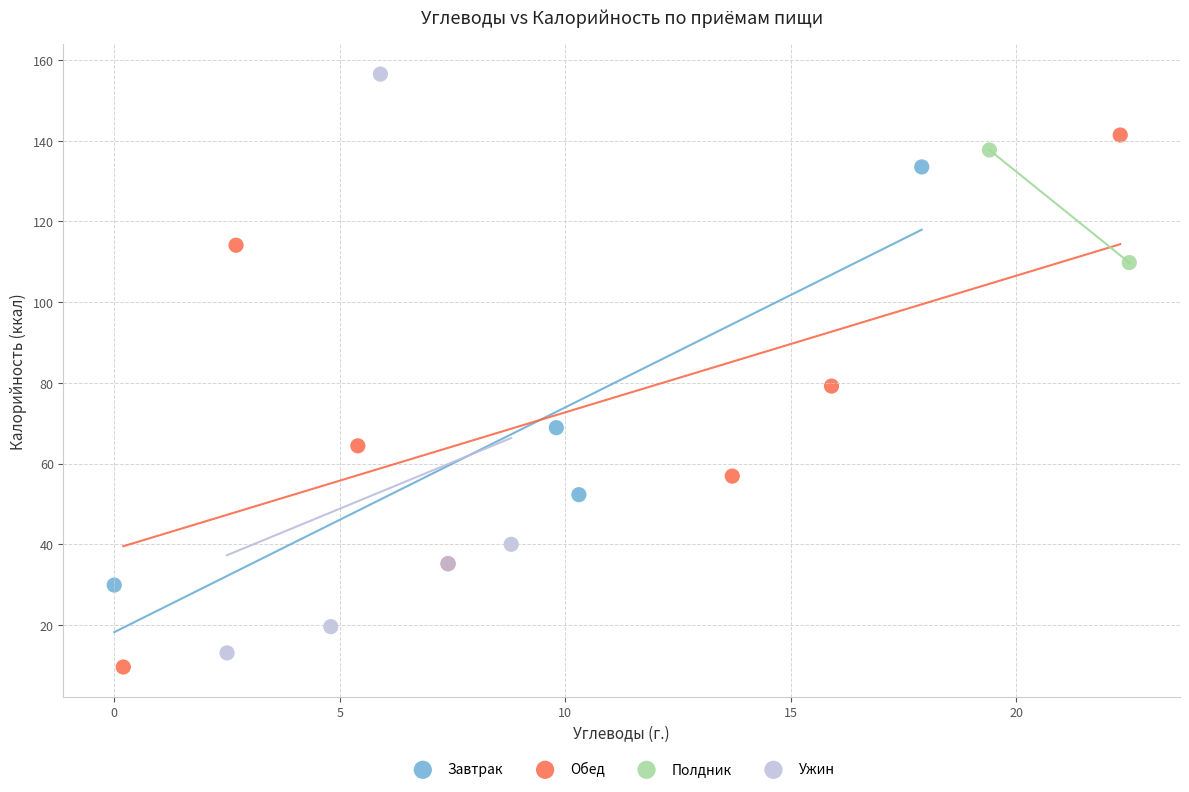

What are all the series names shown in the legend?

Завтрак, Обед, Полдник, Ужин